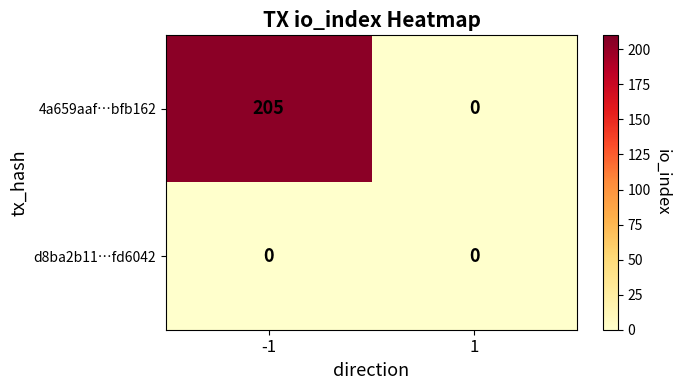

Rank the series by their average value, from highest to lowest.

4a659aaf…bfb162, d8ba2b11…fd6042